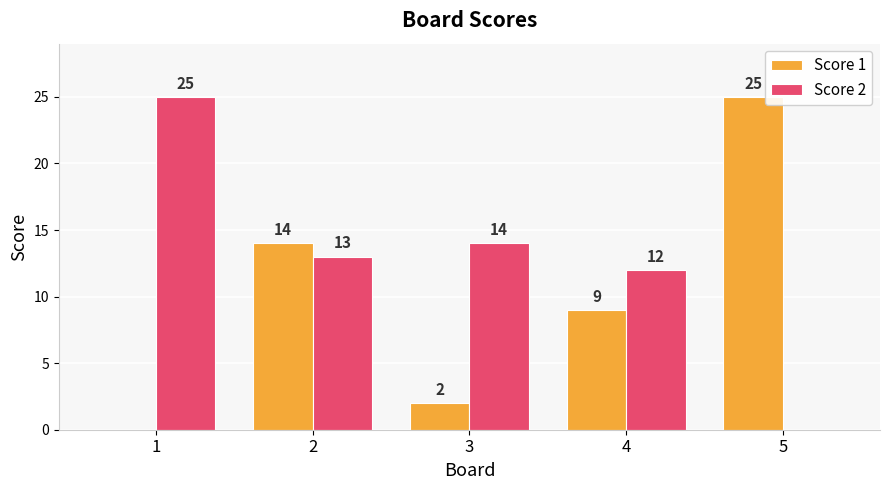

How many distinct data groups are displayed?

2